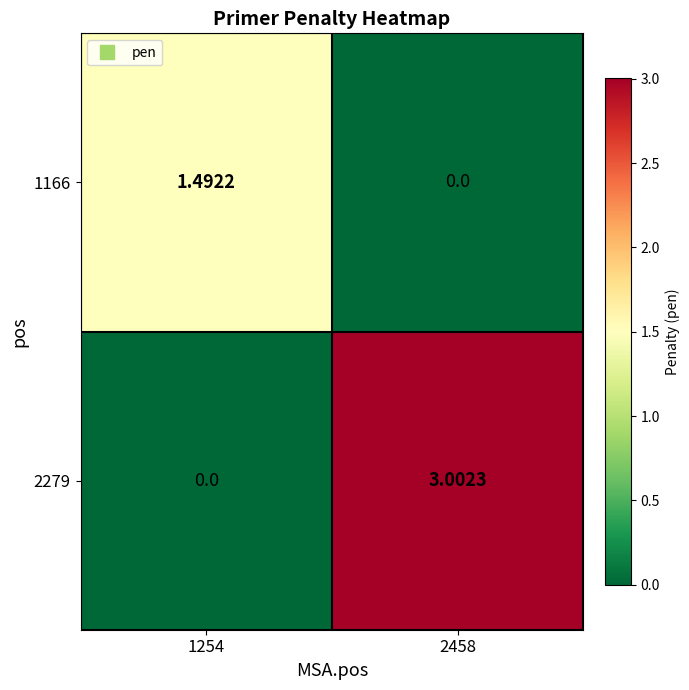

Which series has the widest spread of values?

2279